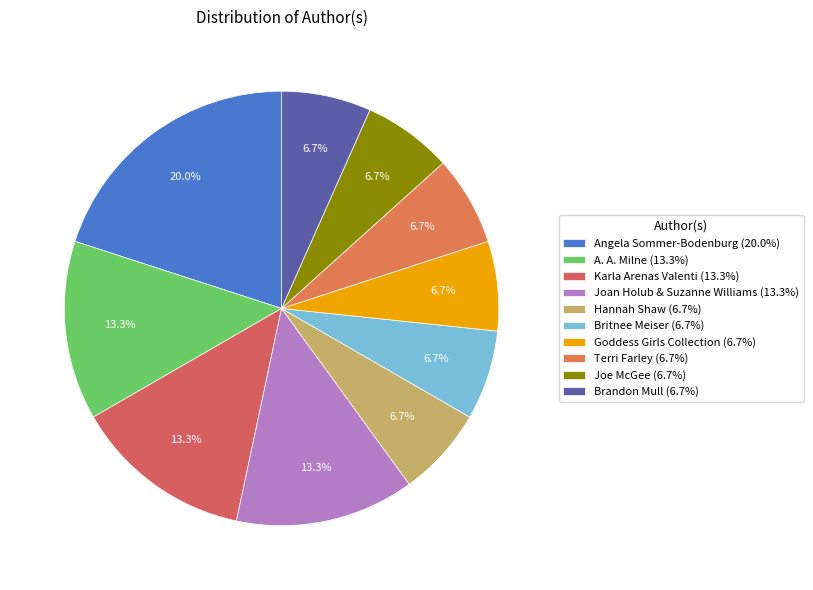

To the nearest percent, what is the average slice percentage?

10%